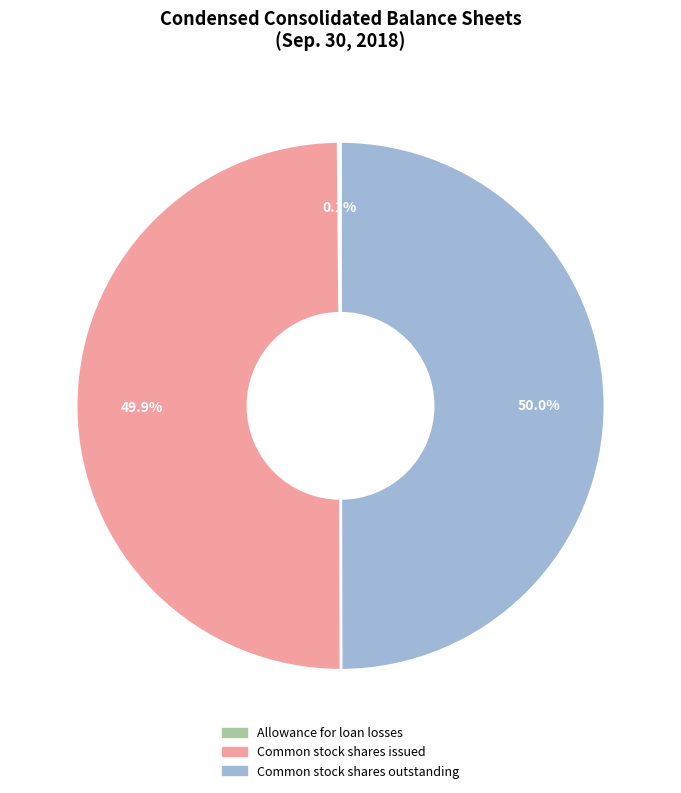

How much of the chart is everything except Common stock shares outstanding?

50.0%